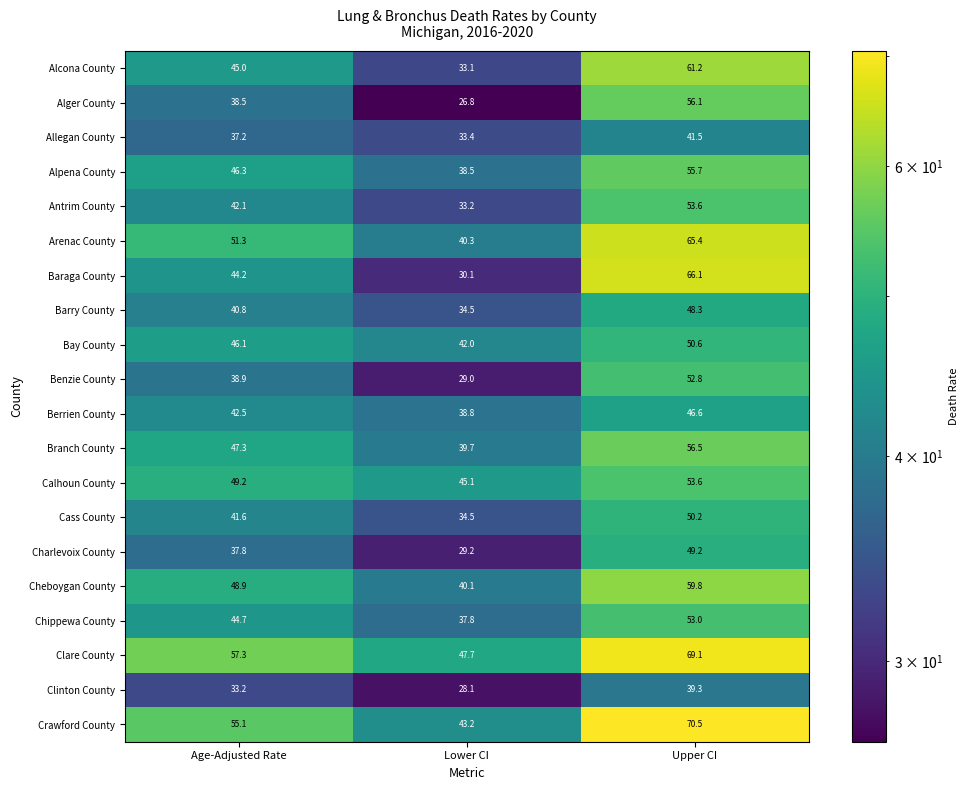

At how many categories does at least one series exceed 49?

2